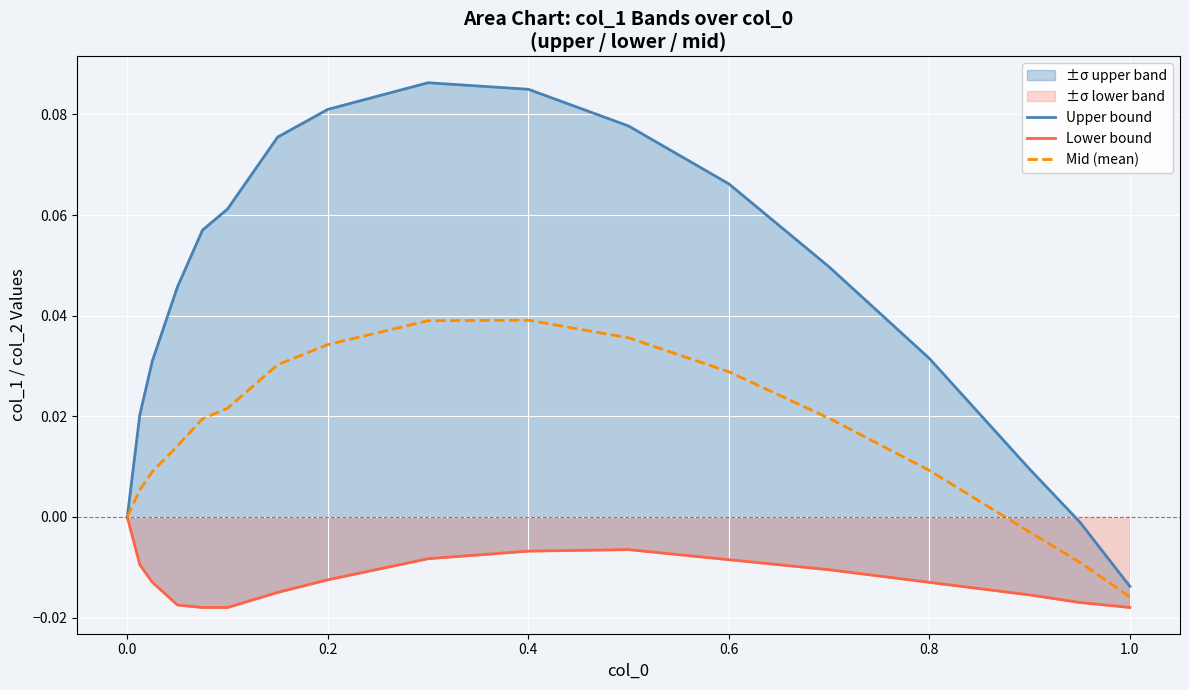

How many data points in Upper bound are less than 0?

2